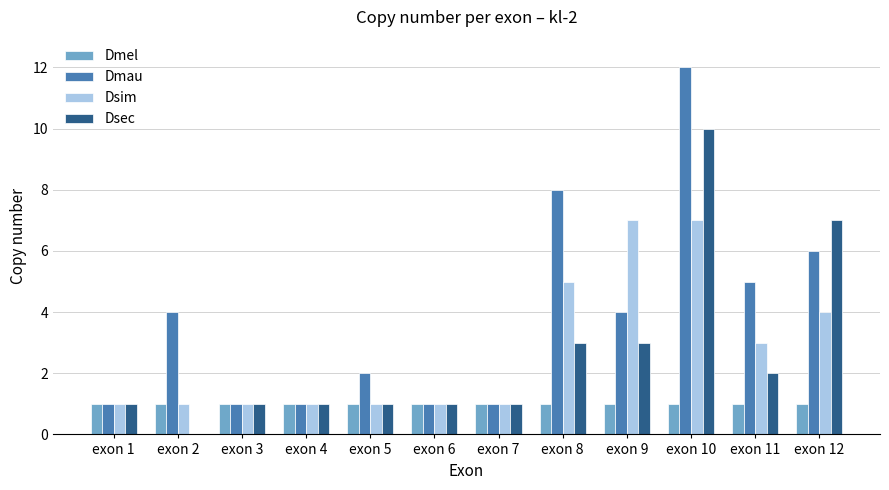

What is the sum of the Dmau values at exon 1 and exon 8?

9